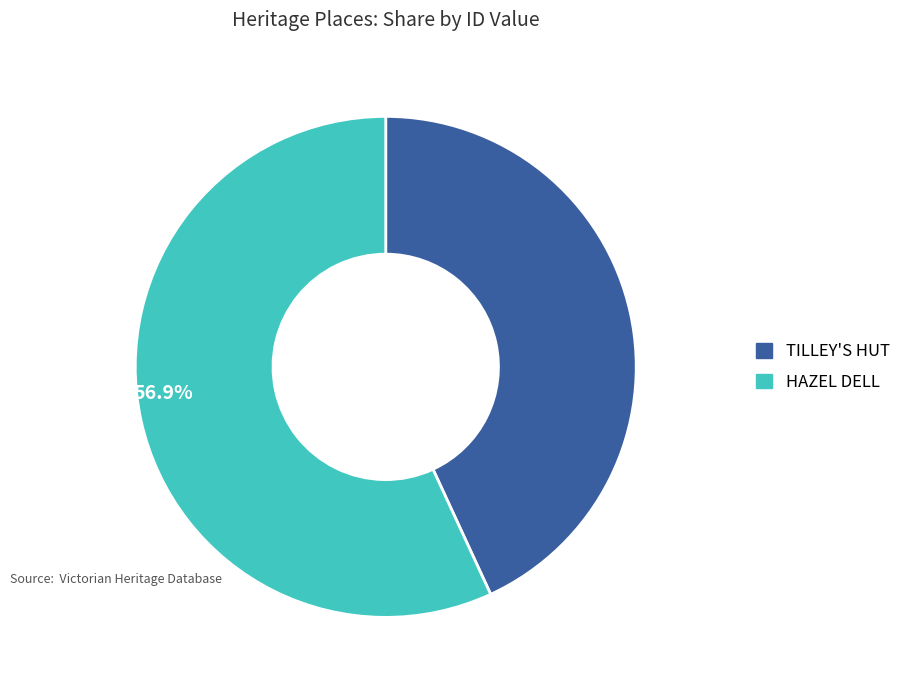

Which category accounts for the majority?

HAZEL DELL